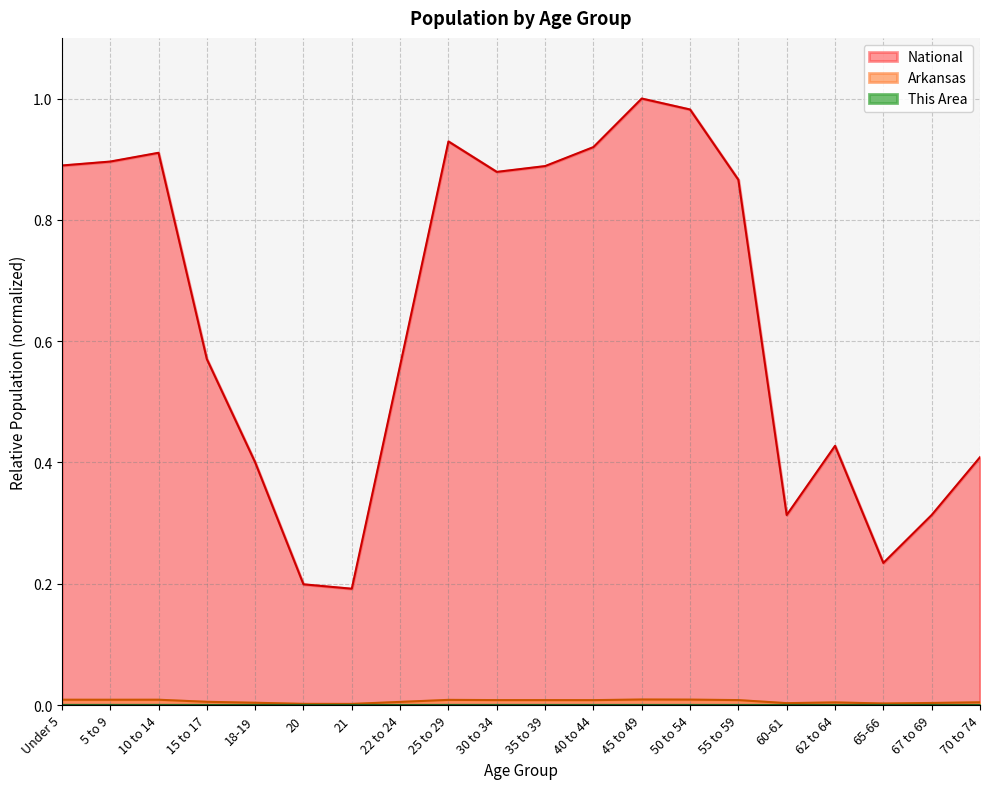

Reading left to right, extract all data points from this chart.

This Area: Under 5=0.0	5 to 9=0.0	10 to 14=0.0	15 to 17=0.0	18-19=0.0	20=0.0	21=0.0	22 to 24=0.0	25 to 29=0.0	30 to 34=0.0	35 to 39=0.0	40 to 44=0.0	45 to 49=0.0	50 to 54=0.0	55 to 59=0.0	60-61=0.0	62 to 64=0.0	65-66=0.0	67 to 69=0.0	70 to 74=0.0
Arkansas: Under 5=0.0	5 to 9=0.0	10 to 14=0.0	15 to 17=0.0	18-19=0.0	20=0.0	21=0.0	22 to 24=0.0	25 to 29=0.0	30 to 34=0.0	35 to 39=0.0	40 to 44=0.0	45 to 49=0.0	50 to 54=0.0	55 to 59=0.0	60-61=0.0	62 to 64=0.0	65-66=0.0	67 to 69=0.0	70 to 74=0.0
National: Under 5=0.9	5 to 9=0.9	10 to 14=0.9	15 to 17=0.6	18-19=0.4	20=0.2	21=0.2	22 to 24=0.6	25 to 29=0.9	30 to 34=0.9	35 to 39=0.9	40 to 44=0.9	45 to 49=1.0	50 to 54=1.0	55 to 59=0.9	60-61=0.3	62 to 64=0.4	65-66=0.2	67 to 69=0.3	70 to 74=0.4